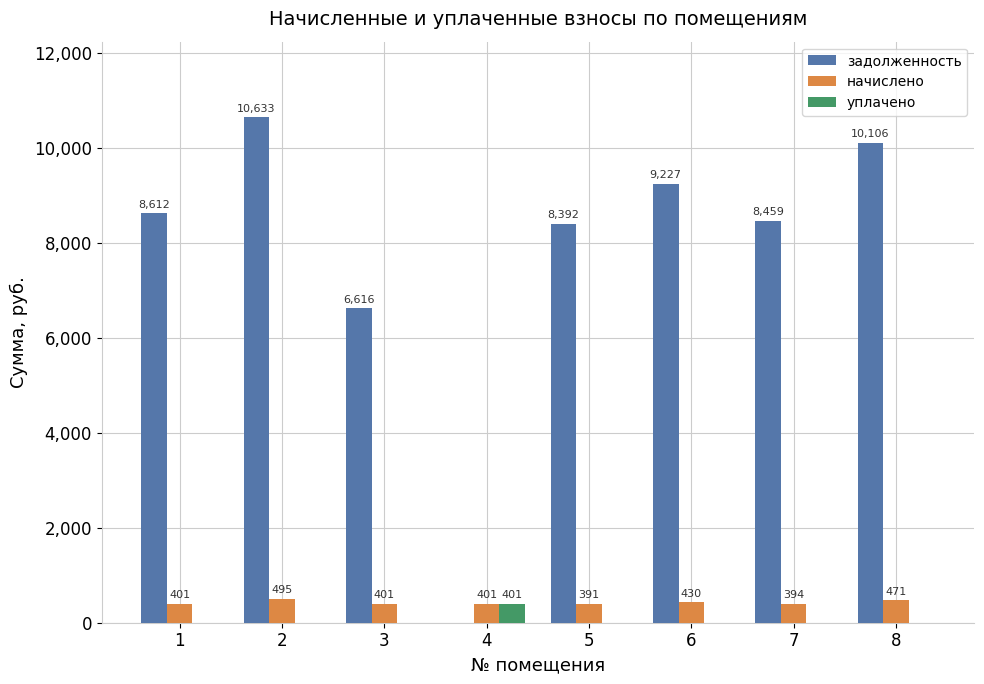

True or false: уплачено has a value of 0.0 at 6.

True